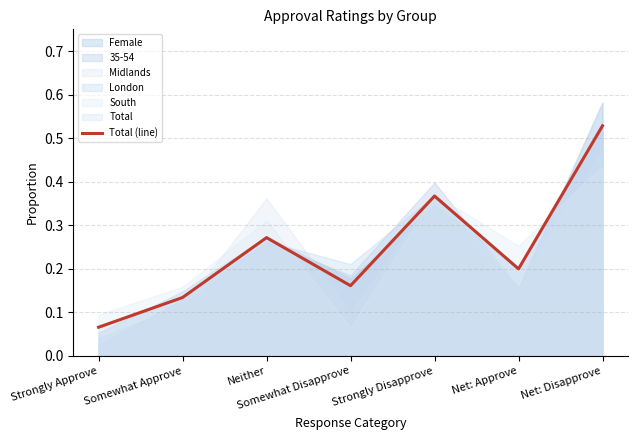

Reading right to left, extract all data points from this chart.

Net: Disapprove=0.5	Net: Approve=0.2	Strongly Disapprove=0.4	Somewhat Disapprove=0.2	Neither=0.3	Somewhat Approve=0.1	Strongly Approve=0.1